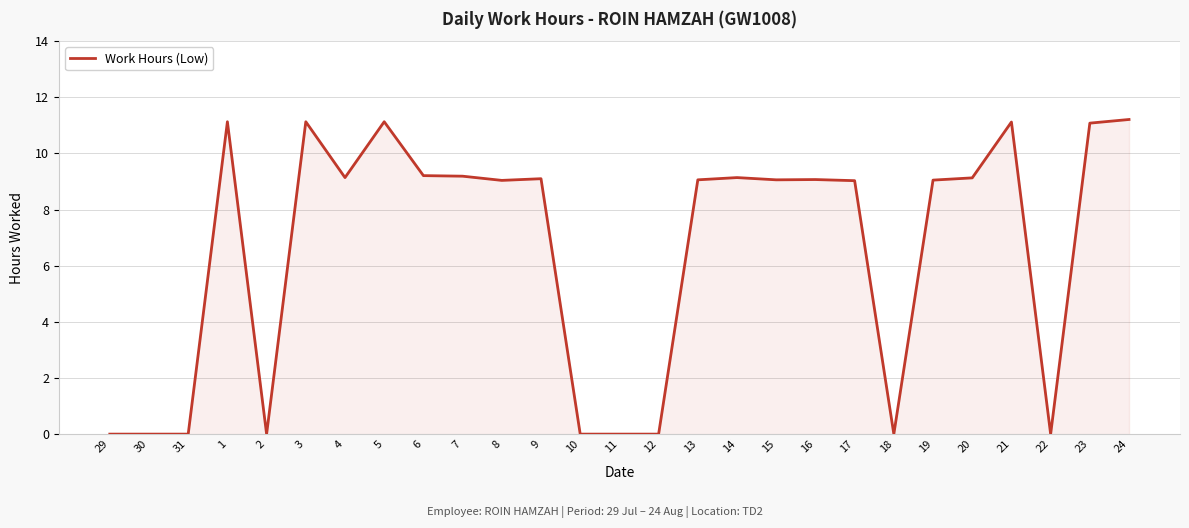

What is the difference between the values at 17 and 1?

2.1